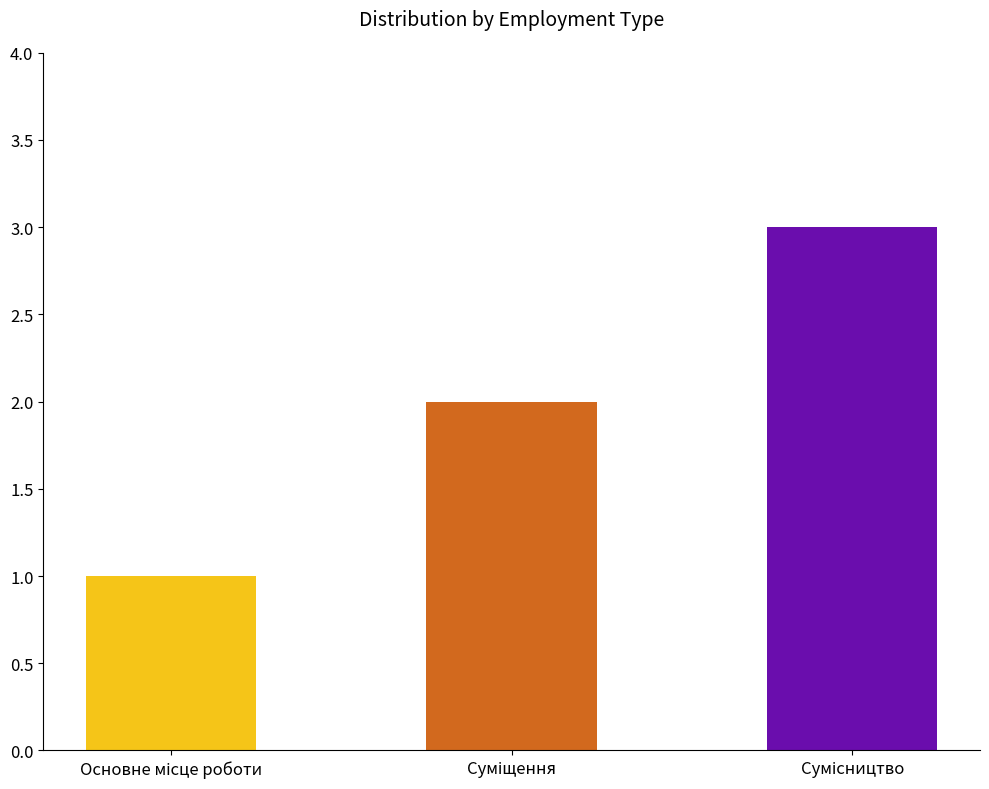

How many series are shown in this chart?

1